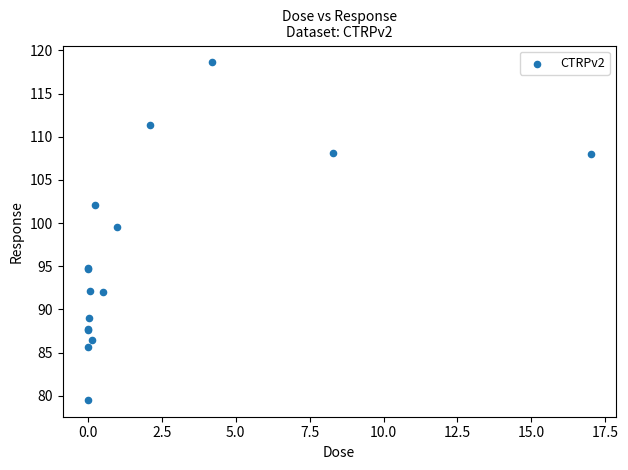

What Y value in the scatter plot is closest to 99?

99.5